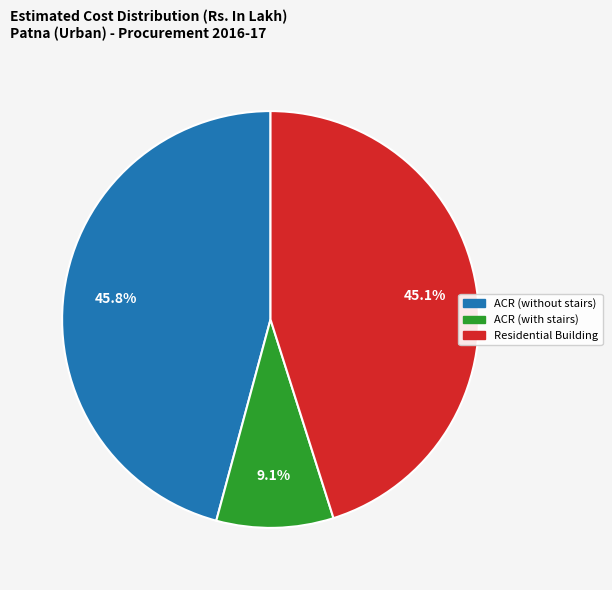

Is there a majority slice in this chart?

No